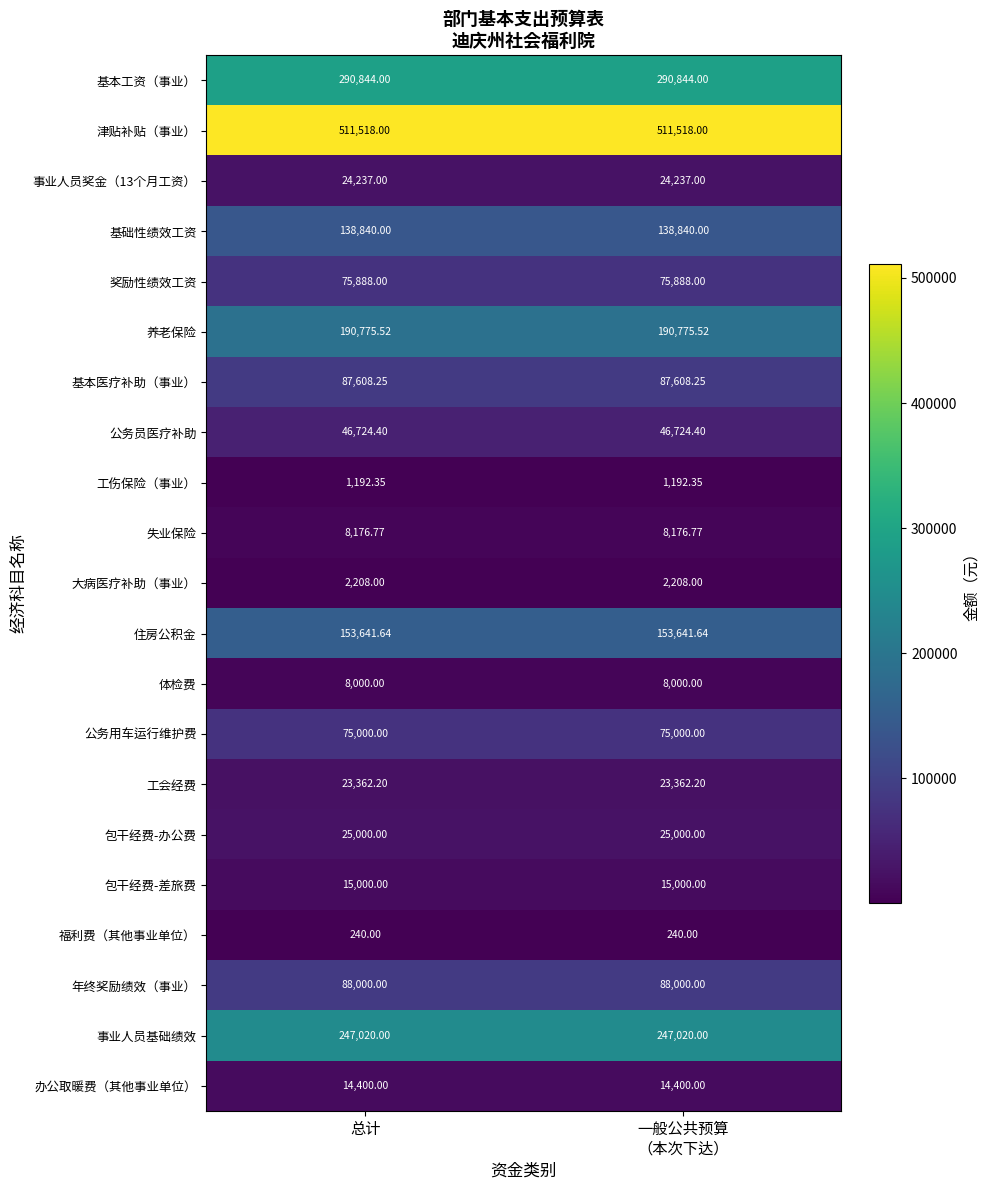

Is the value of 公务员医疗补助 at 总计 greater than the value of 津贴补贴（事业） at 总计?

No